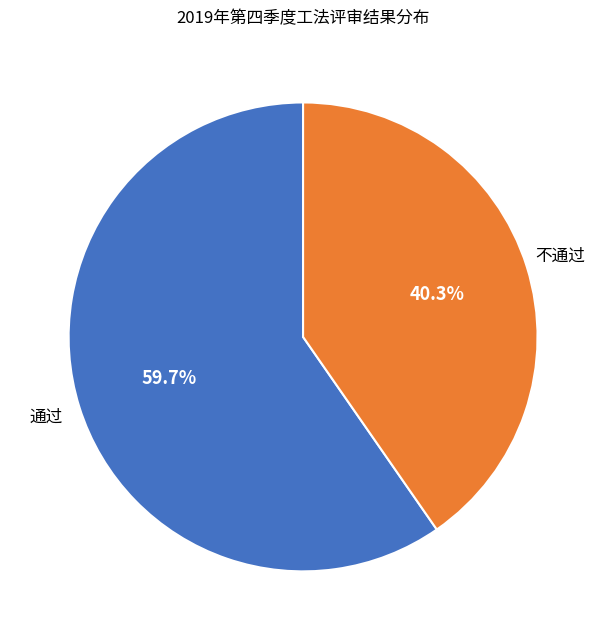

Is there any slice that represents more than half of the pie?

Yes